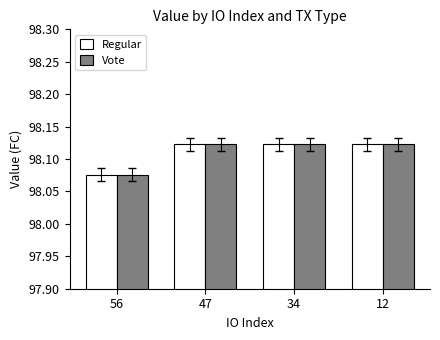

How many bars are there in each group?

2